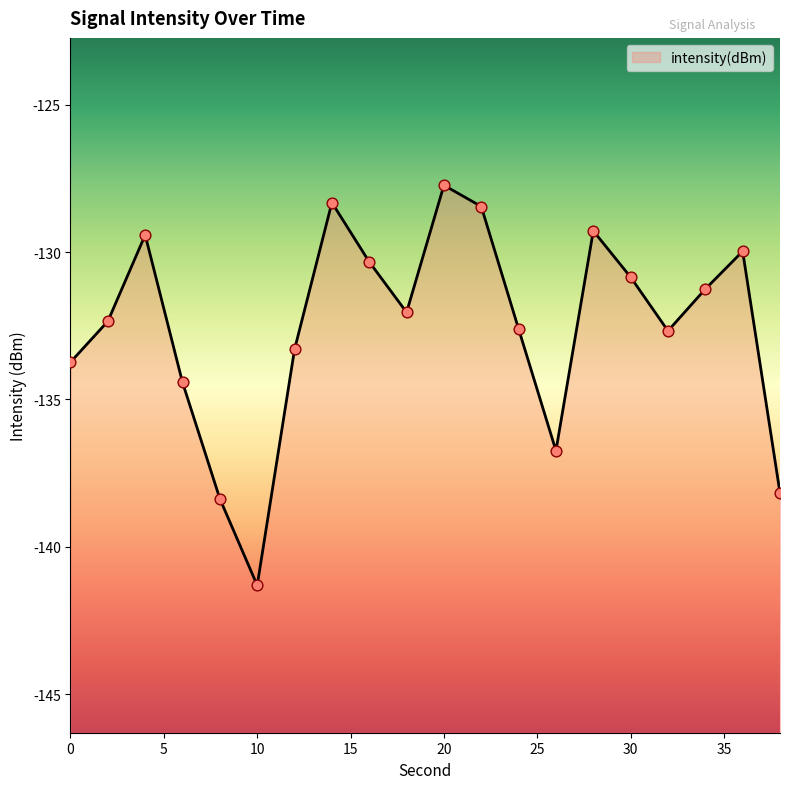

Which has a higher value, 30 or 0?

30